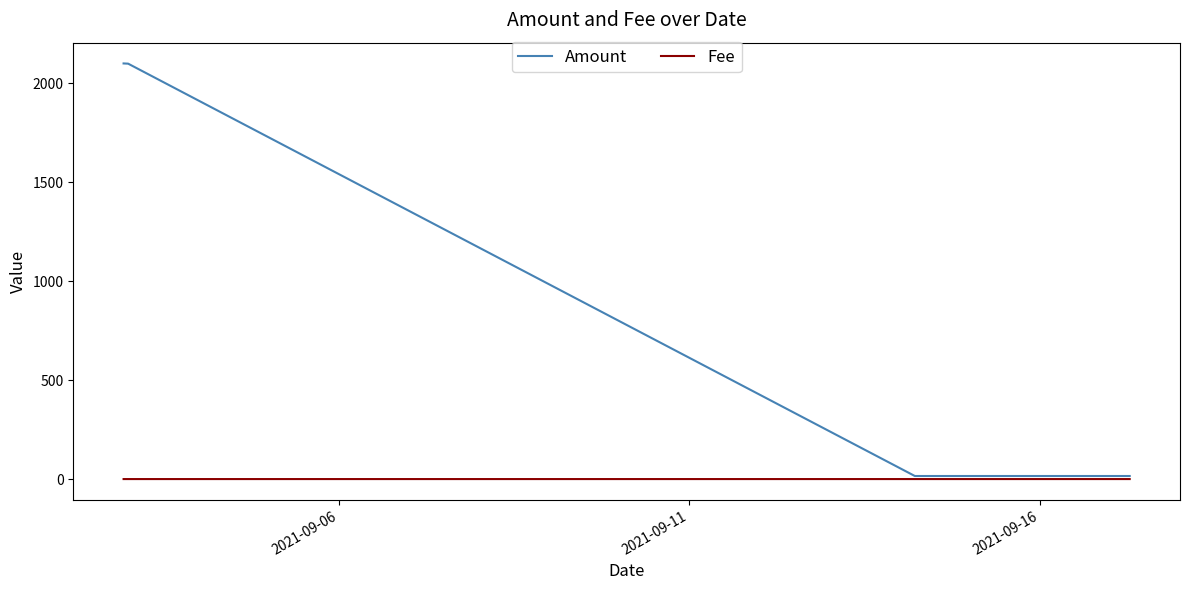

Which series has the largest range (max minus min)?

Amount